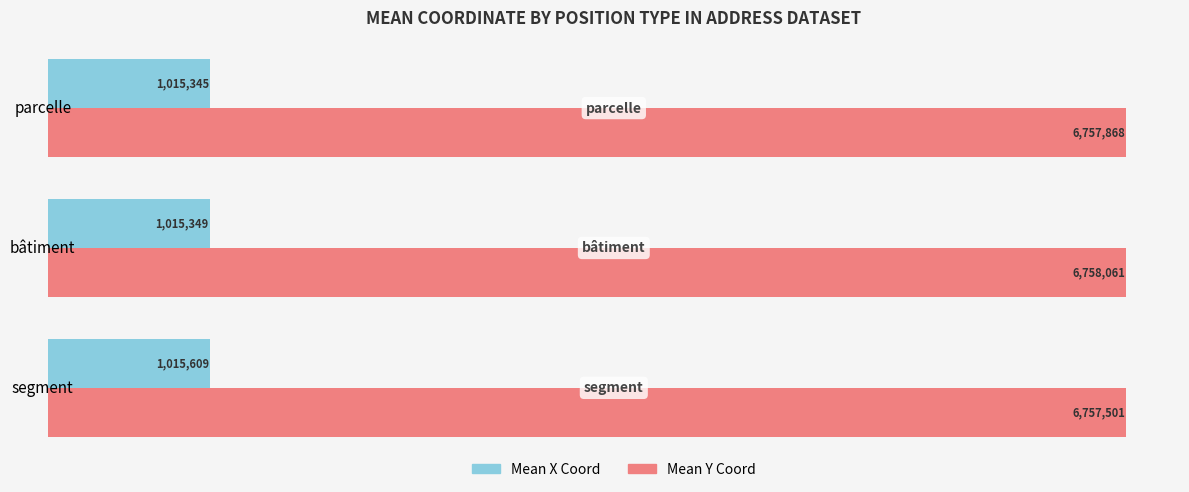

Rank the categories by Mean Y Coord value from lowest to highest.

segment, parcelle, bâtiment